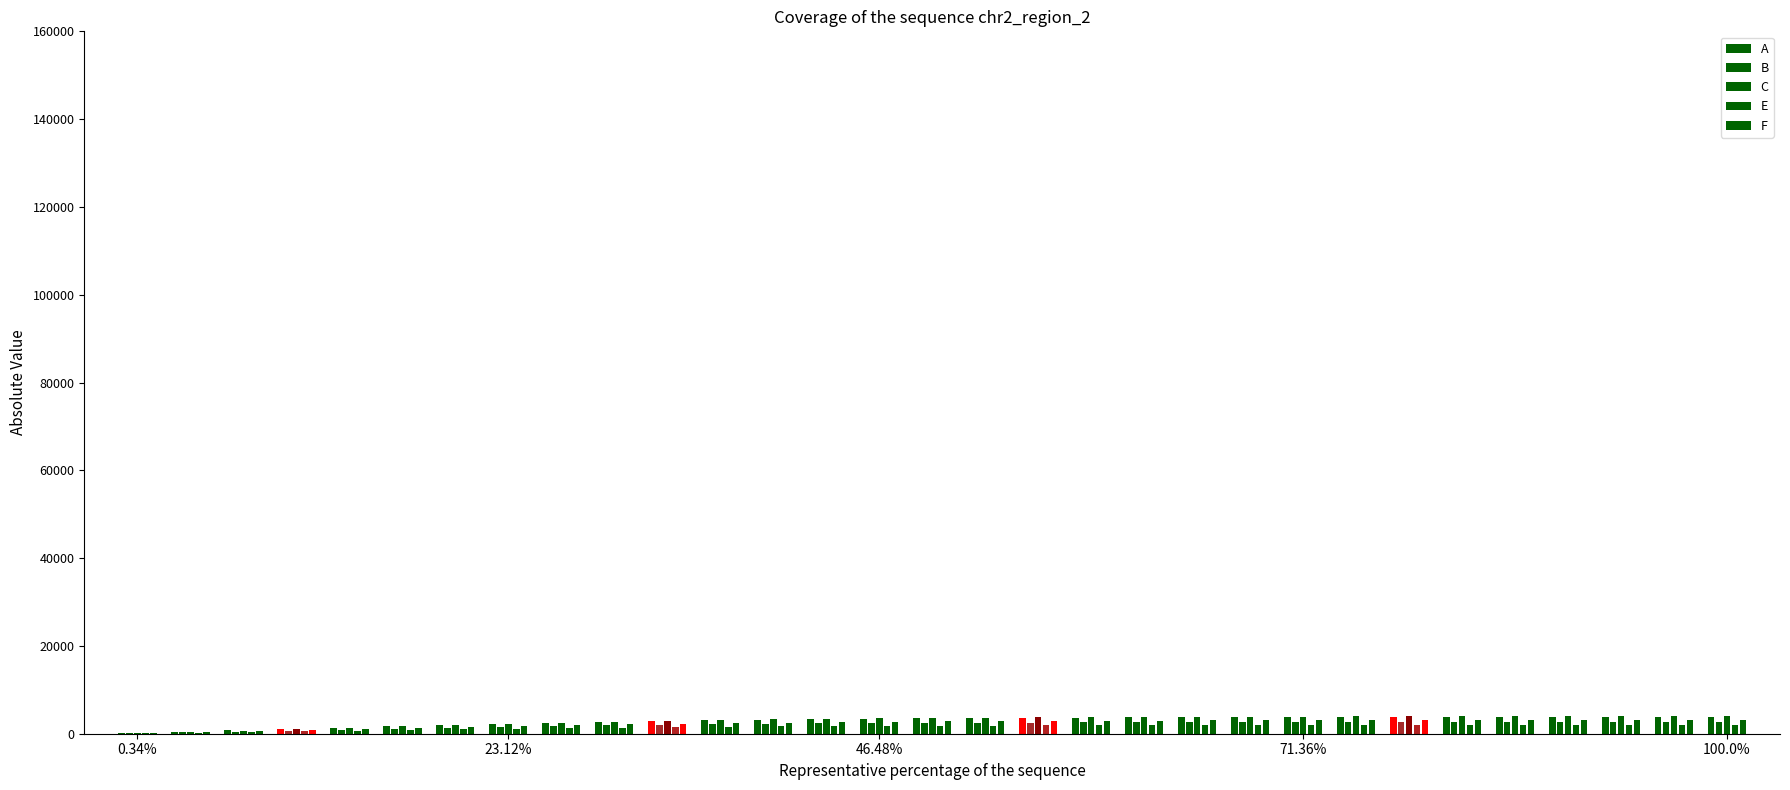

At how many categories does at least one series exceed 2039?

24